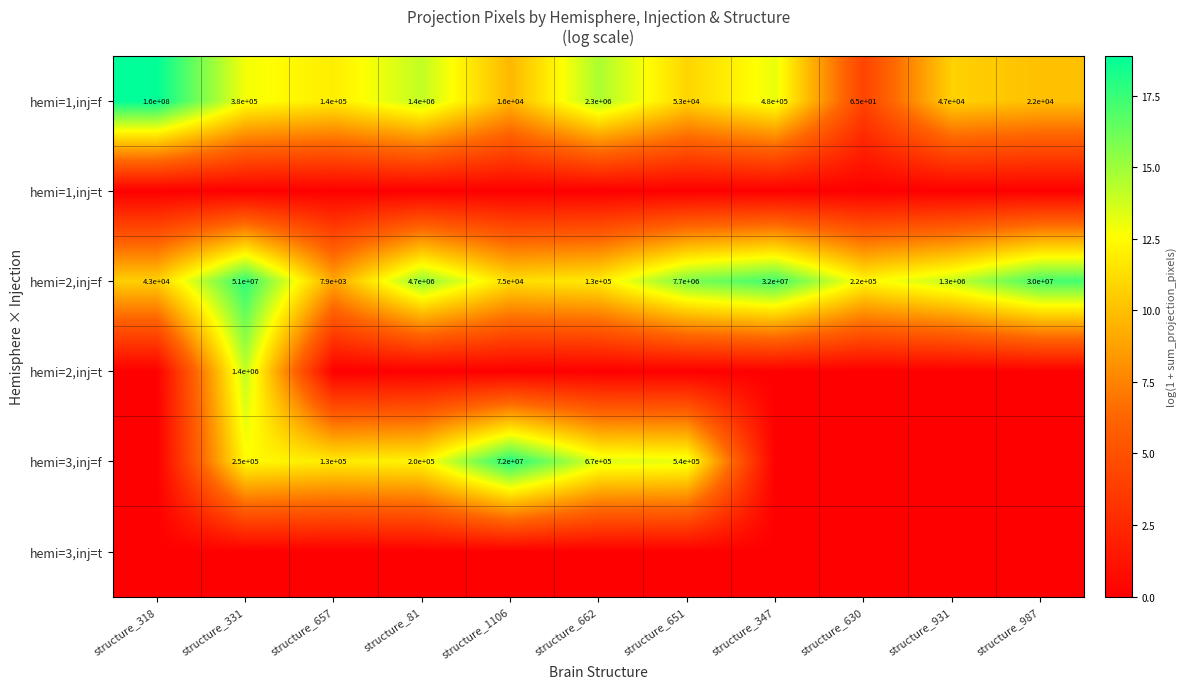

Is it true that hemi=3,inj=f equals 540000 at structure_651?

True